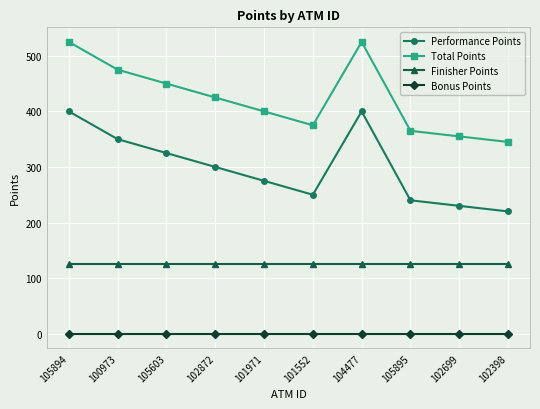

At which category does Total Points reach its first local peak?

104477